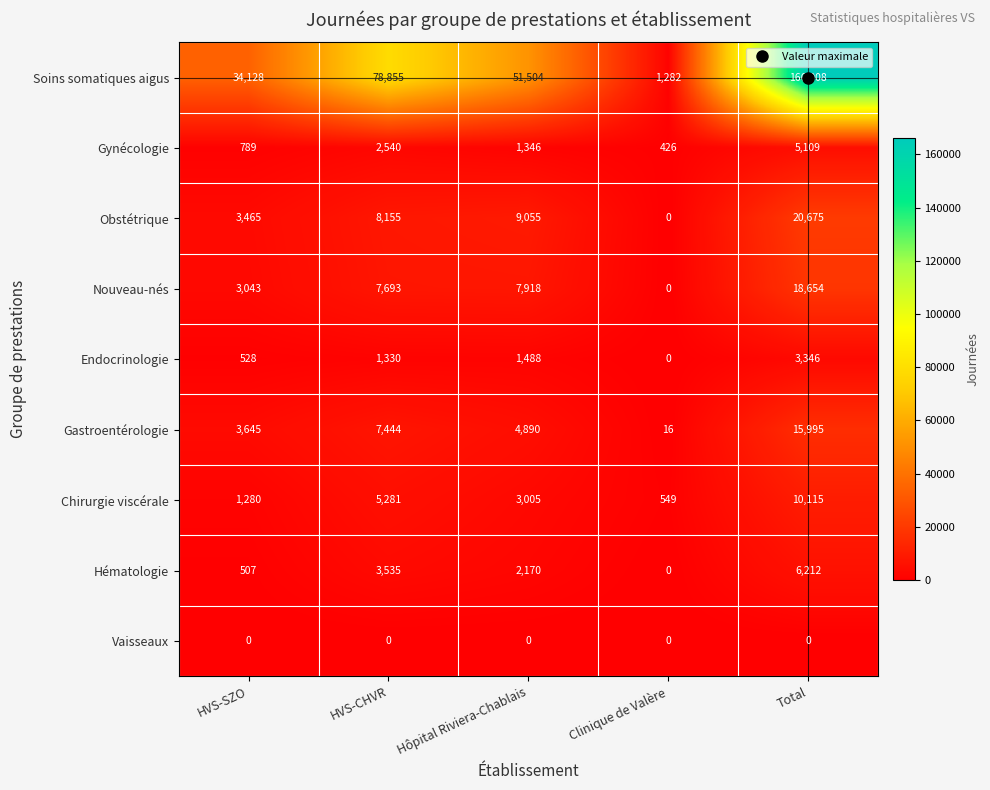

At which category is the sum across all series the highest?

Total